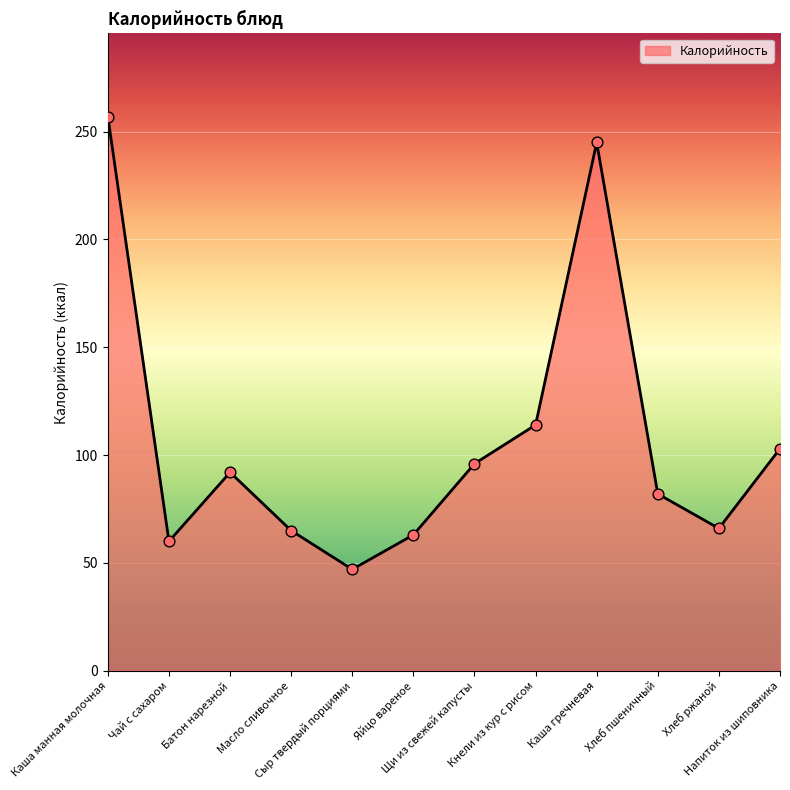

Approximately how many times larger is the value at Кнели из кур с рисом compared to Каша гречневая?

0.5